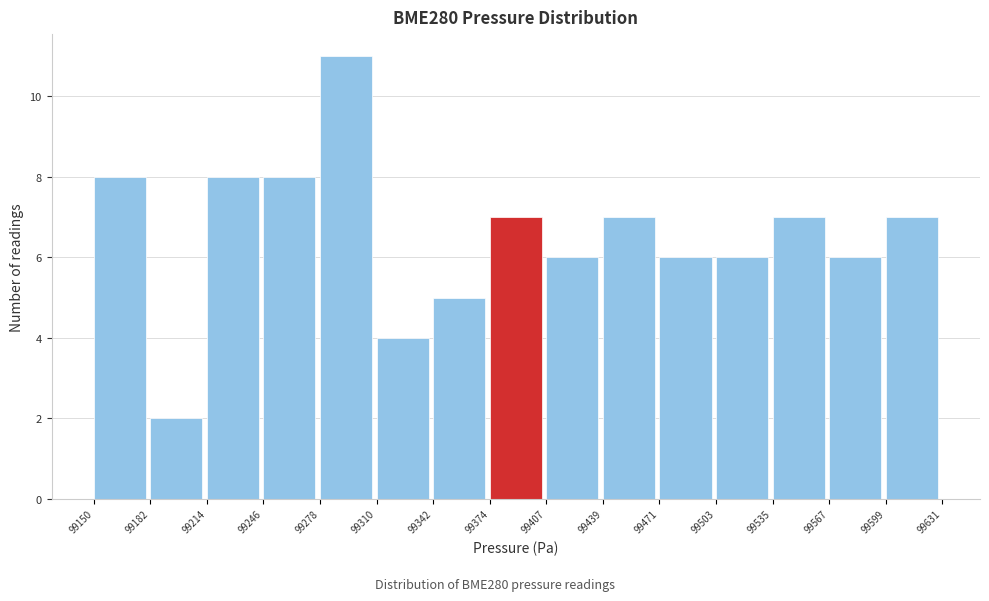

Reading left to right, transcribe this chart: for each bar, give the range it covers on the x-axis and its height. The values are not printed on the chart, so give them approximately, as read against the axis.

99150 to 99182: 8
99182 to 99214: 2
99214 to 99246: 8
99246 to 99278: 8
99278 to 99310: 11
99310 to 99342: 4
99342 to 99374: 5
99374 to 99407: 7
99407 to 99439: 6
99439 to 99471: 7
99471 to 99503: 6
99503 to 99535: 6
99535 to 99567: 7
99567 to 99599: 6
99599 to 99631: 7